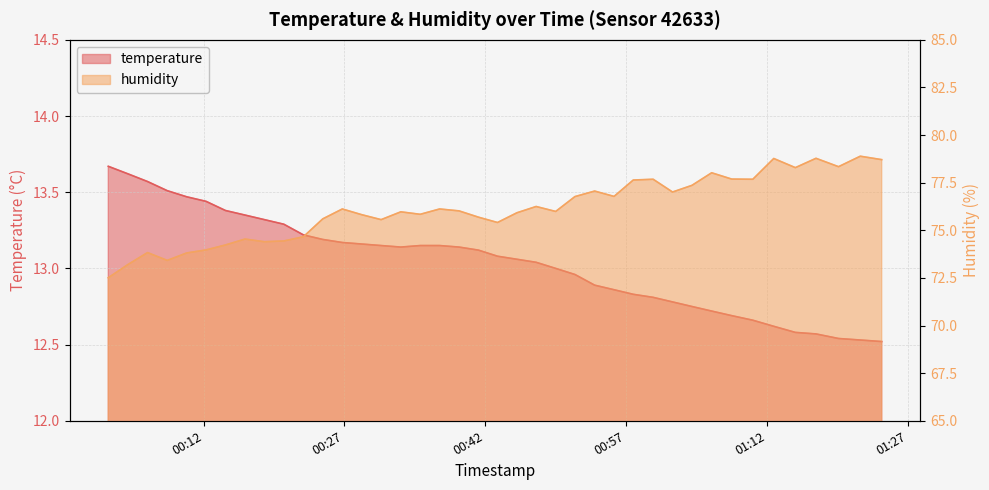

What are all the series names shown in the legend?

temperature, humidity